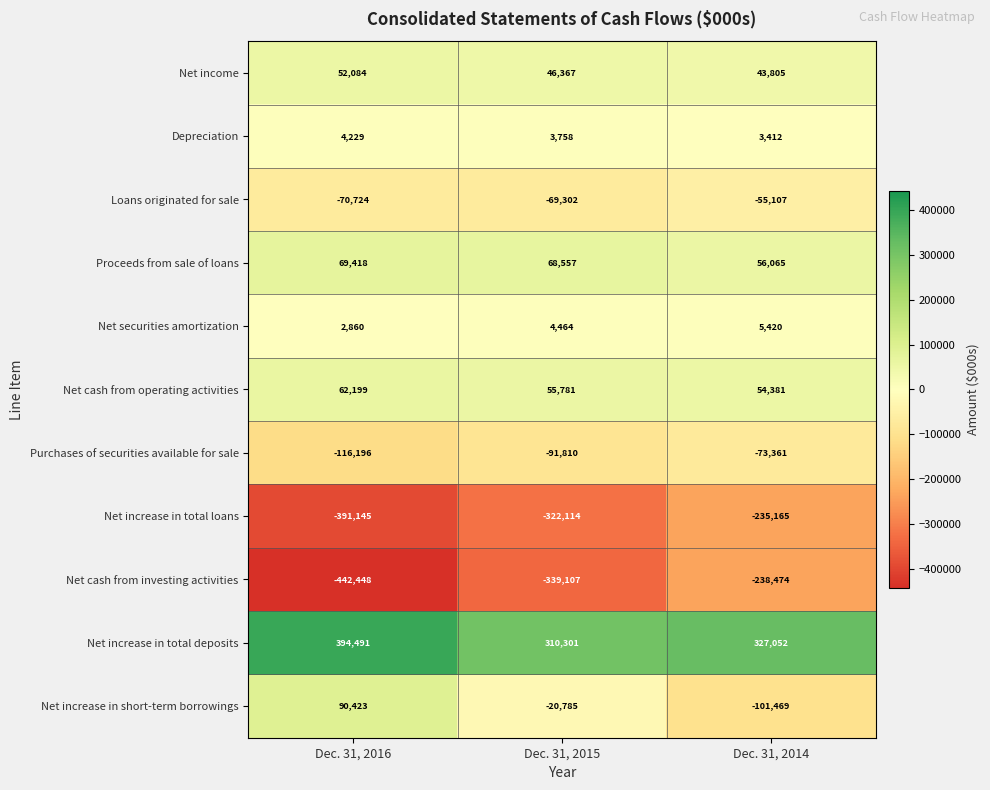

What is the sum of the Loans originated for sale values at Dec. 31, 2016 and Dec. 31, 2014?

-125831